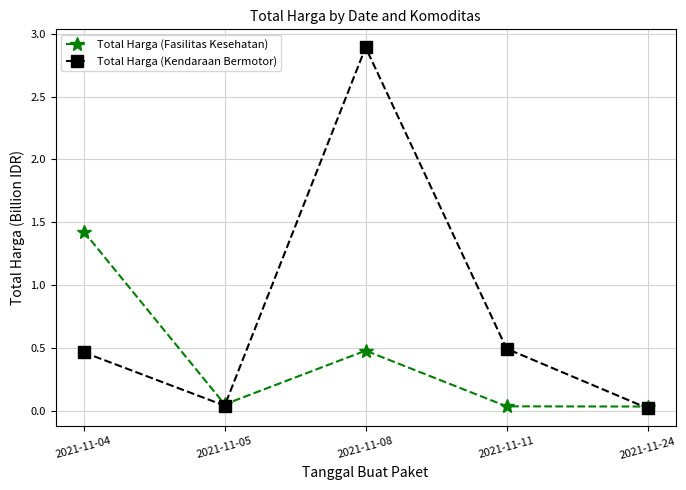

List the series in order of their peak value, lowest first.

Total Harga (Fasilitas Kesehatan), Total Harga (Kendaraan Bermotor)